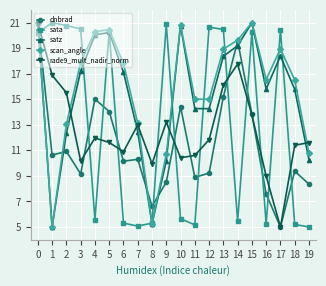

How many interior local peaks does the satz series have?

4